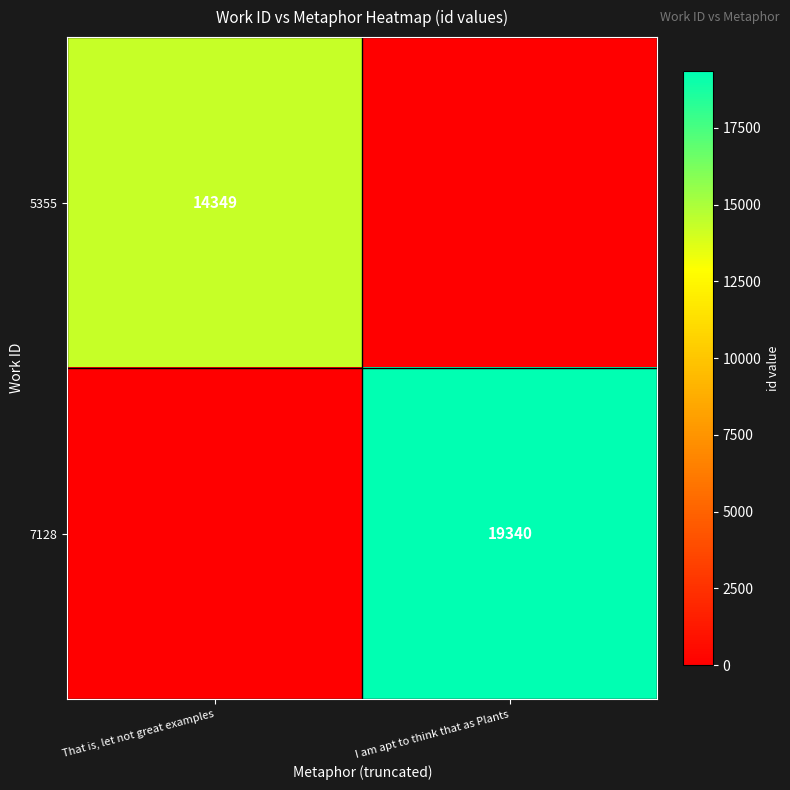

True or false: 7128 has a value of 34790 at I am apt to think that as Plants.

False